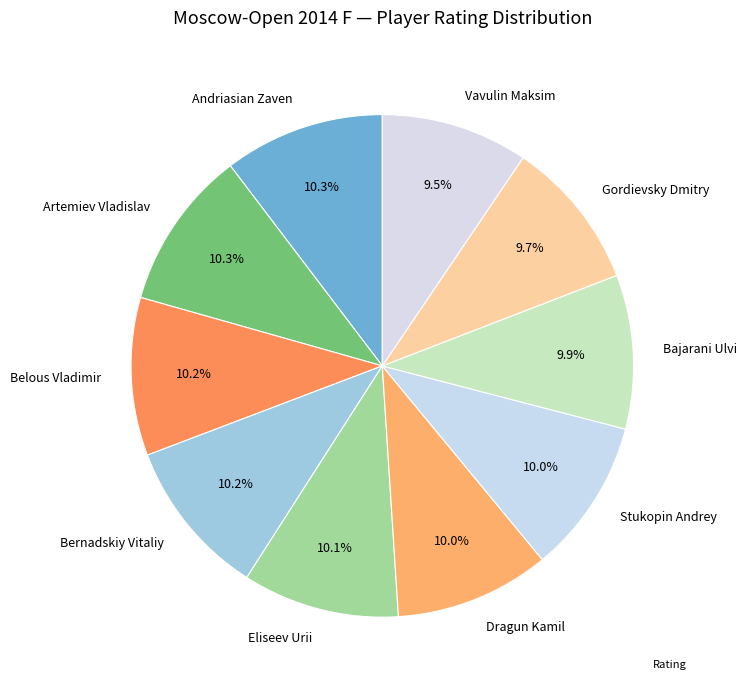

Combined, do Dragun Kamil and Bernadskiy Vitaliy account for over 50%?

No